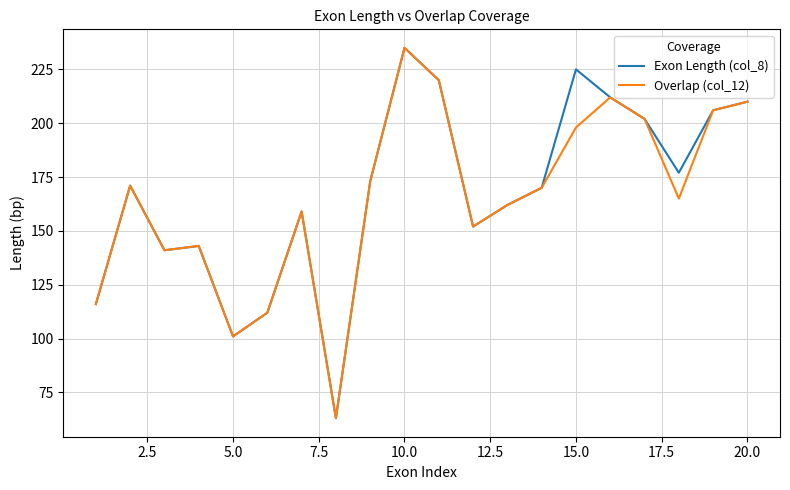

What is the minimum value shown in the chart?

63